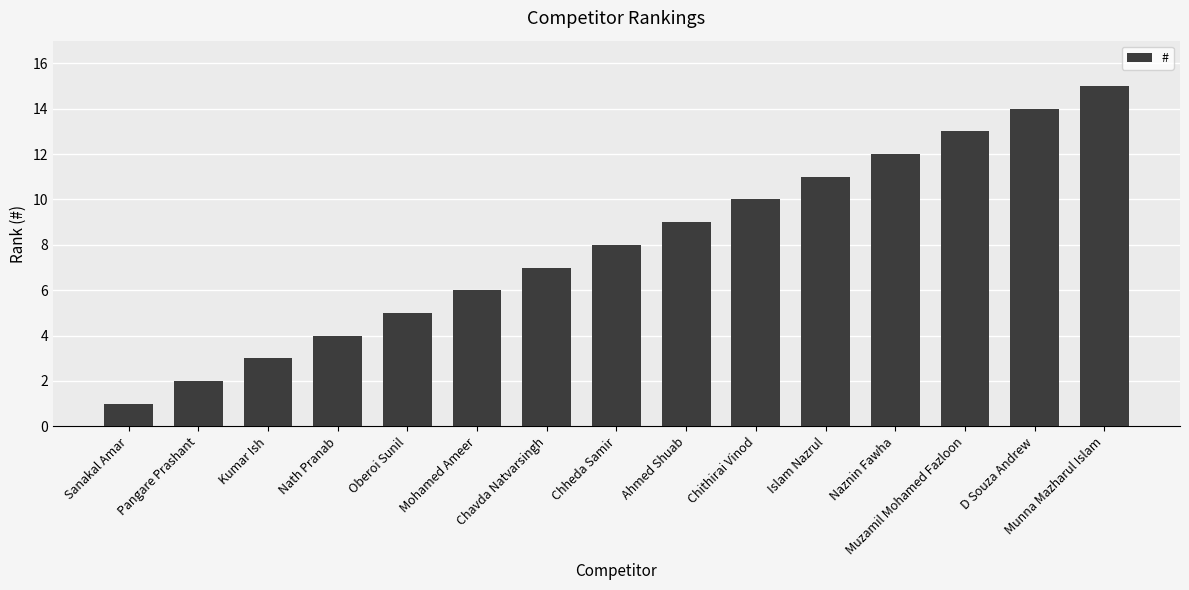

How many bars are there in total?

15